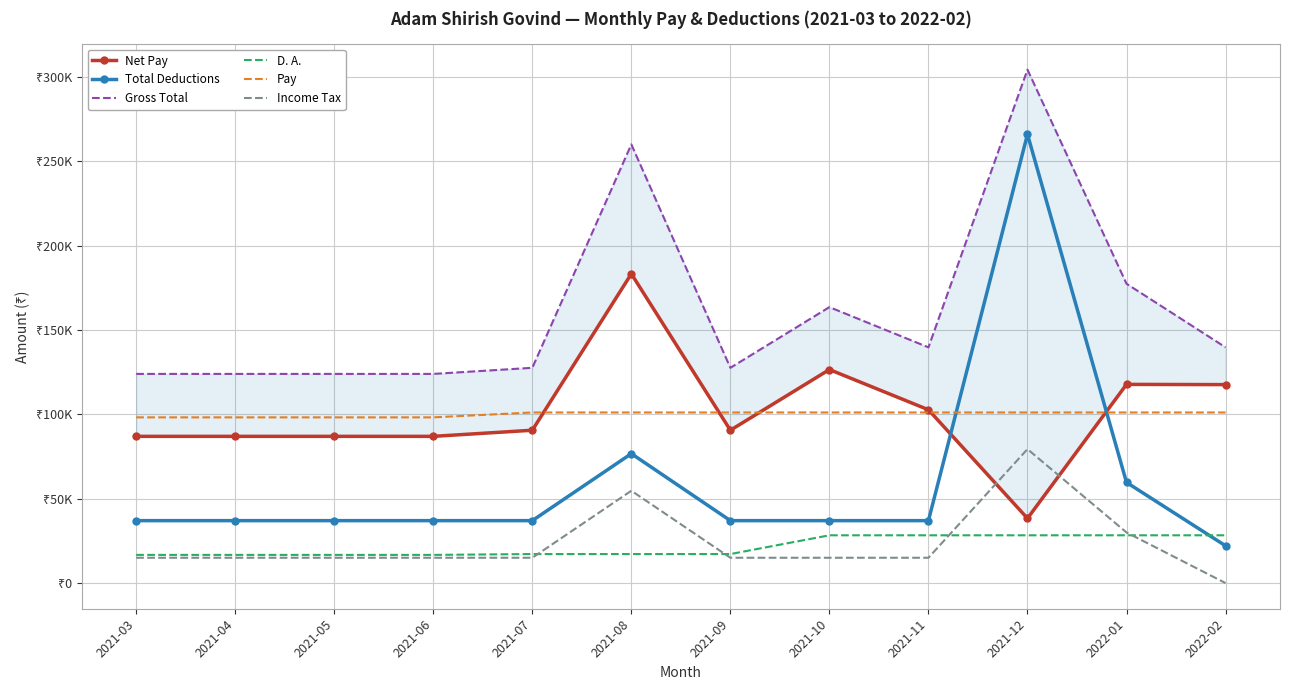

True or false: Income Tax has more than 2 points higher than both neighbors.

False